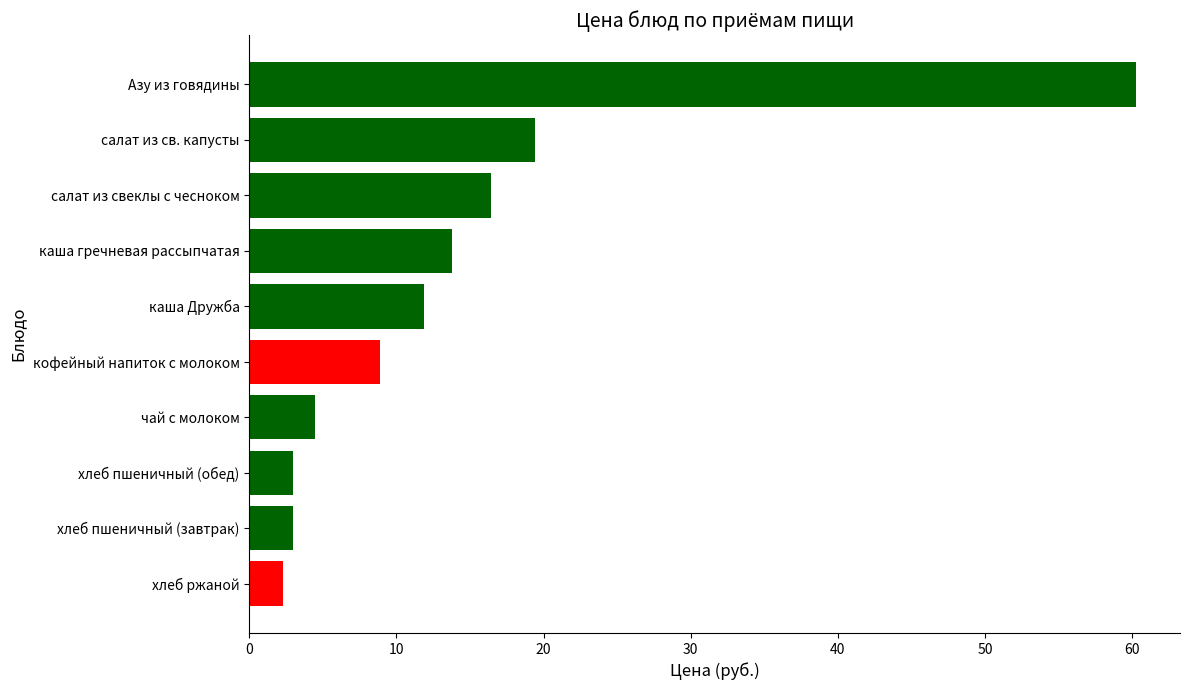

What is the ratio of the value at Азу из говядины to the value at салат из свеклы с чесноком?

3.7